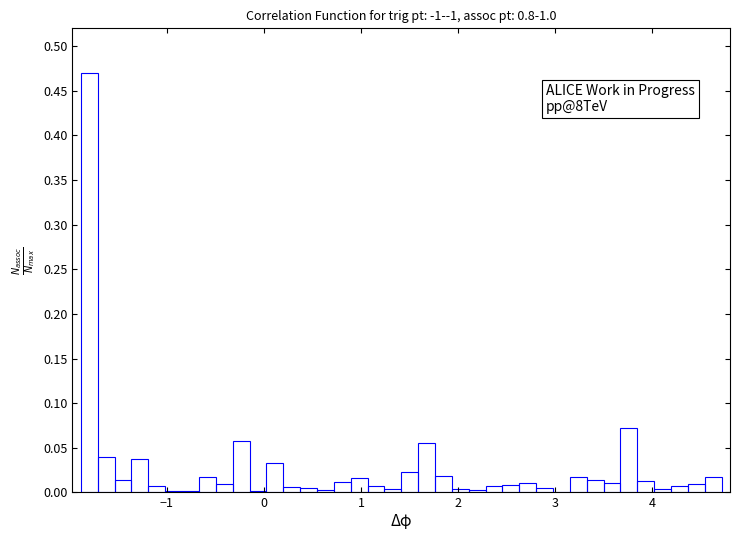

Read against the x-axis, roughly where is the centre of the tallest bar?

-1.8